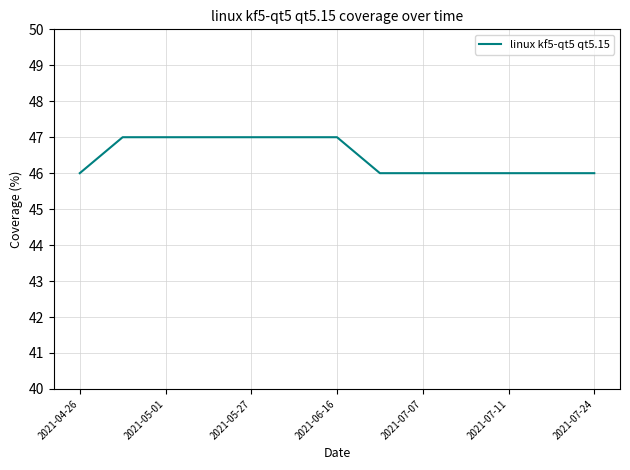

What is the smallest value displayed?

46